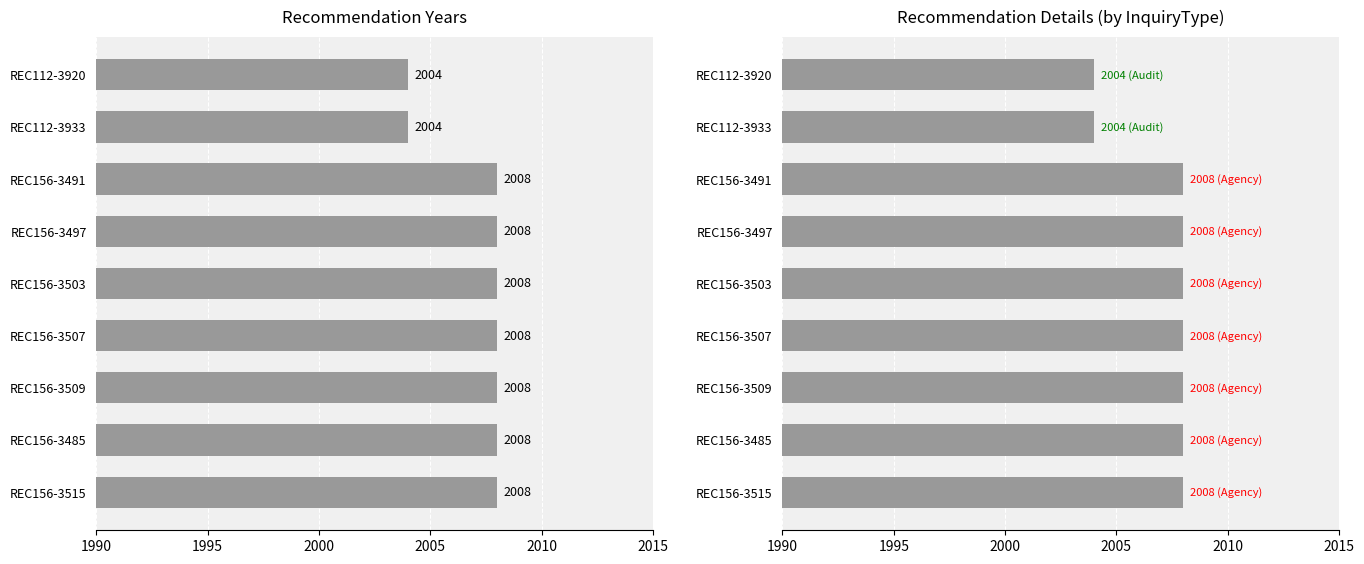

Does the chart contain stacked bars?

No